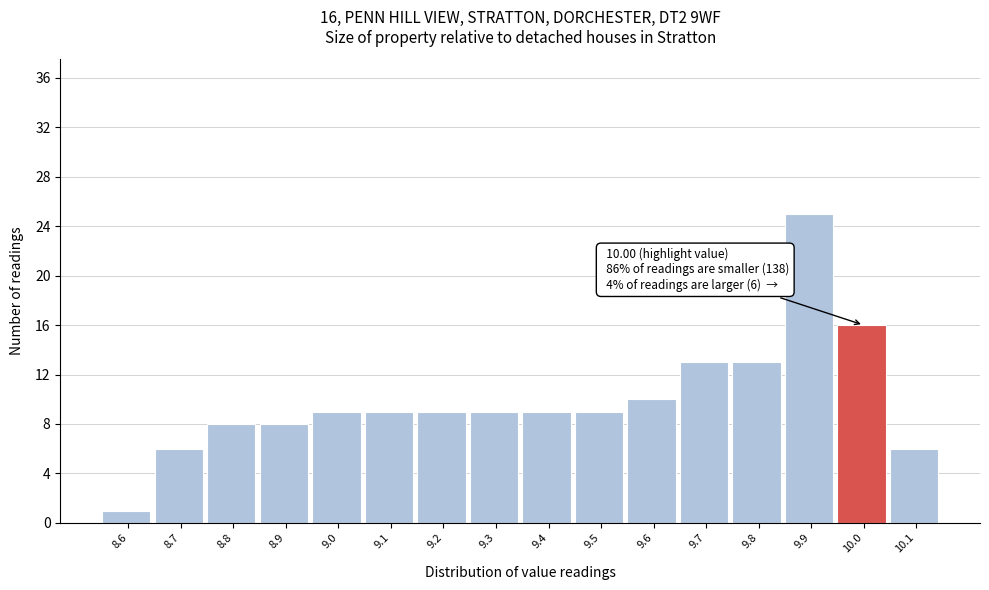

Which range on the x-axis has the tallest bar?

9.85 to 9.95